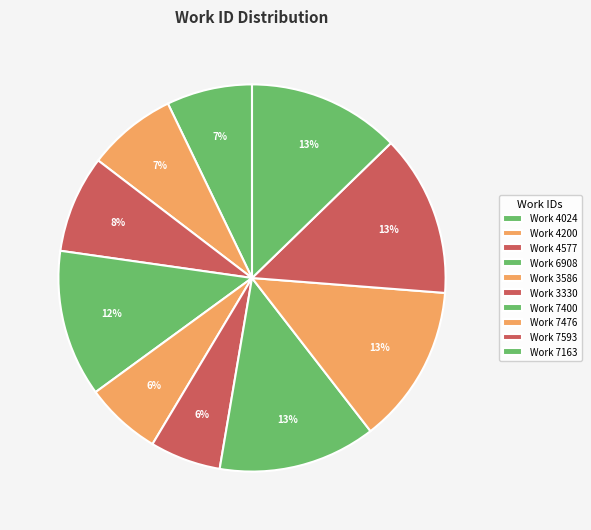

Rank the categories by value from highest to lowest.

Work 7593, Work 7476, Work 7400, Work 7163, Work 6908, Work 4577, Work 4200, Work 4024, Work 3586, Work 3330